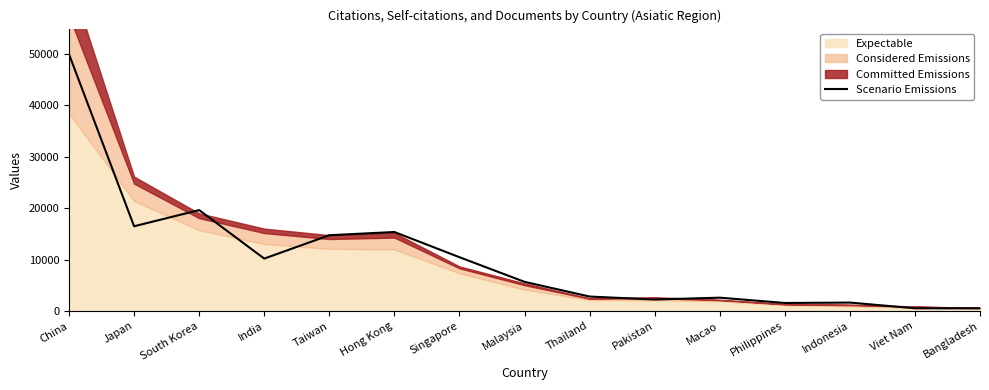

Reading right to left, what are all the values shown in this chart?

Bangladesh=506	Viet Nam=516	Indonesia=1626	Philippines=1549	Macao=2582	Pakistan=2224	Thailand=2799	Malaysia=5663	Singapore=10457	Hong Kong=15364	Taiwan=14732	India=10189	South Korea=19626	Japan=16479	China=49953